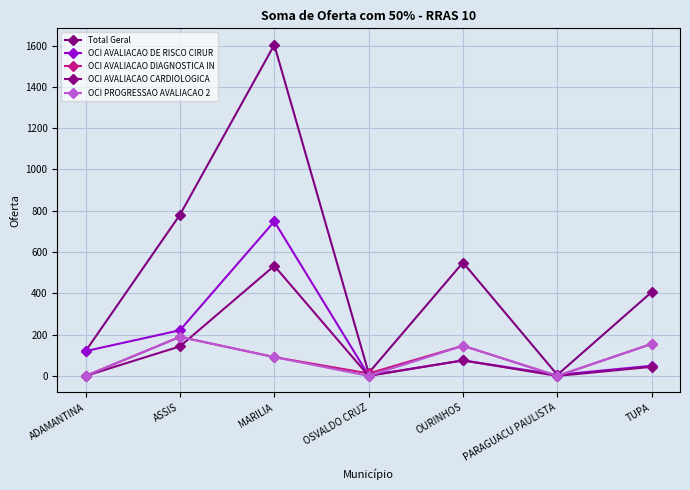

True or false: OCI AVALIACAO DE RISCO CIRUR has a value of 748 at MARILIA.

True